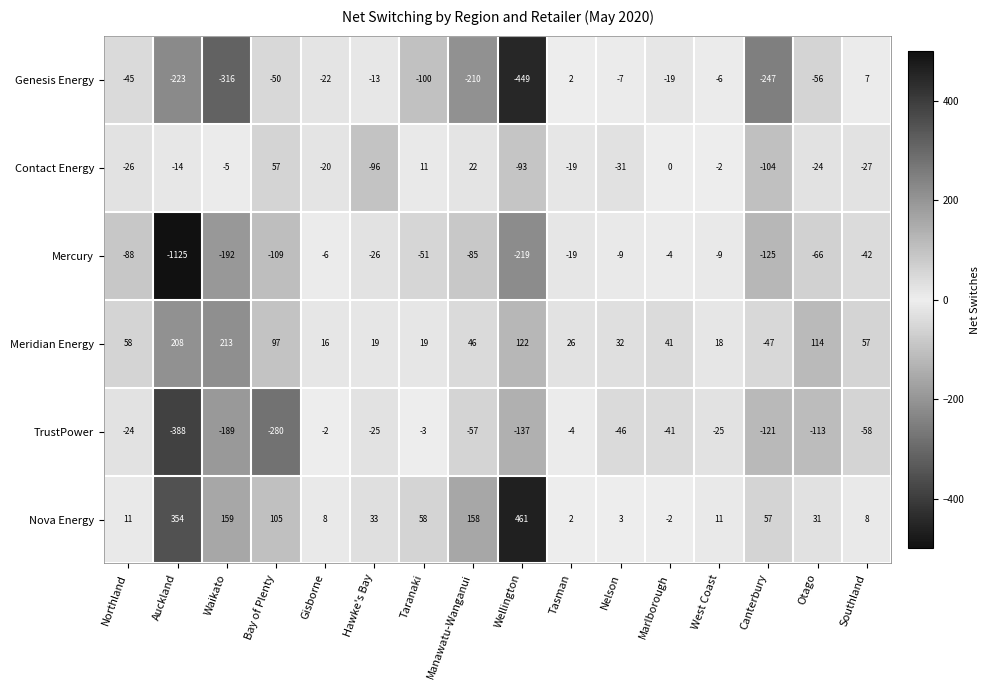

List the series in order of their peak value, highest first.

Nova Energy, Meridian Energy, Contact Energy, Genesis Energy, TrustPower, Mercury